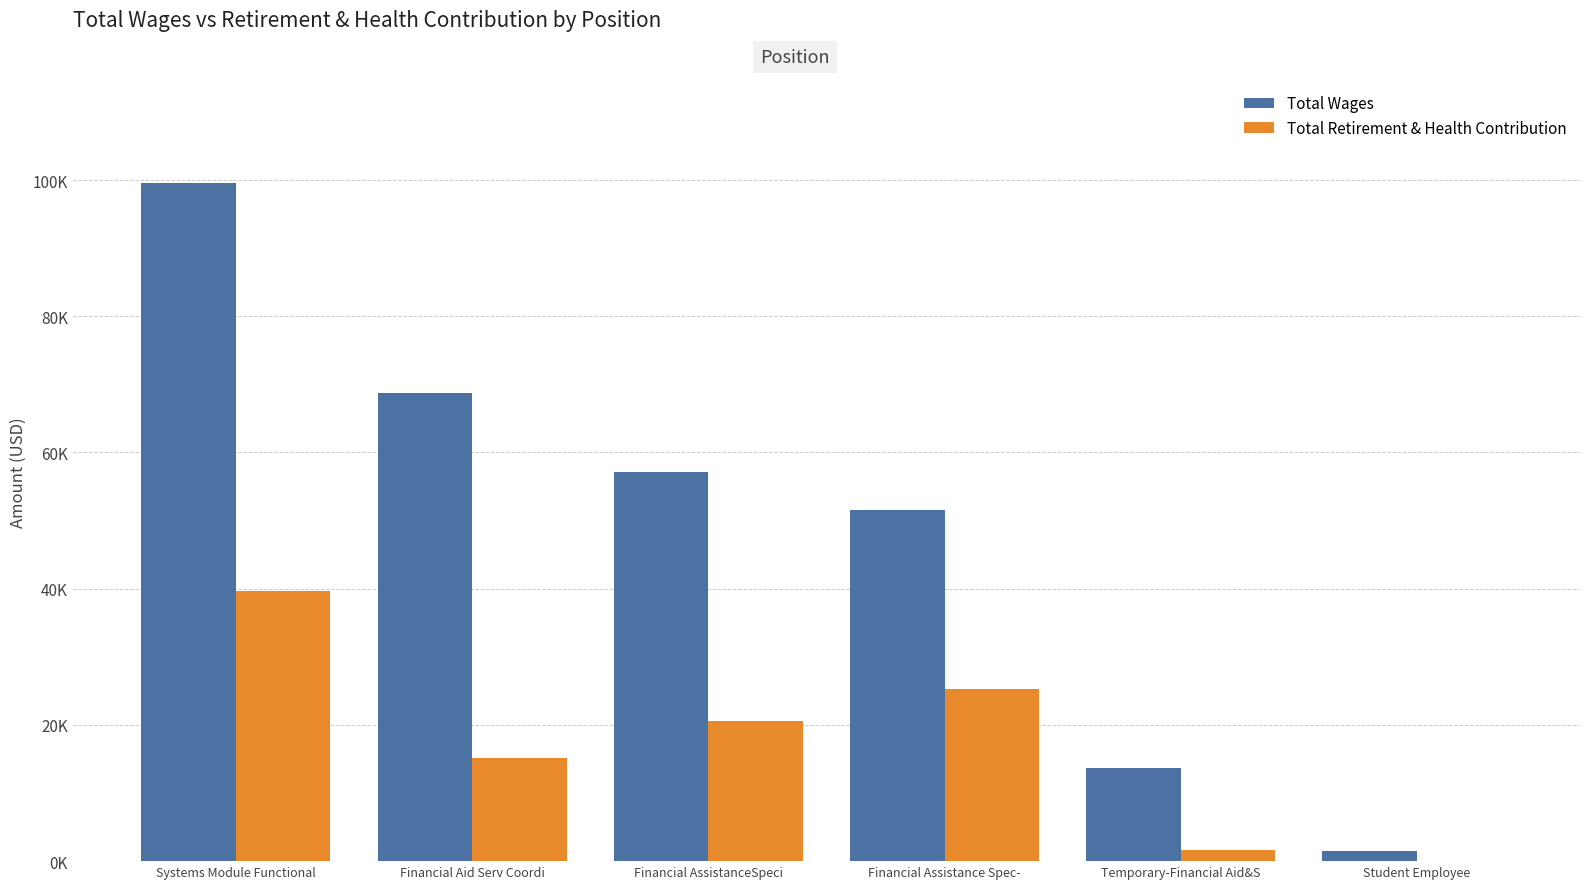

Does the chart contain stacked bars?

No